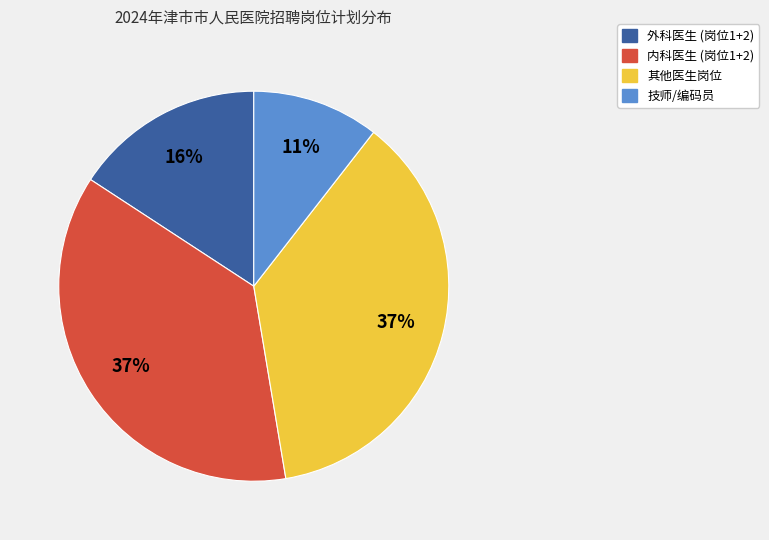

Is there any slice that represents more than half of the pie?

No